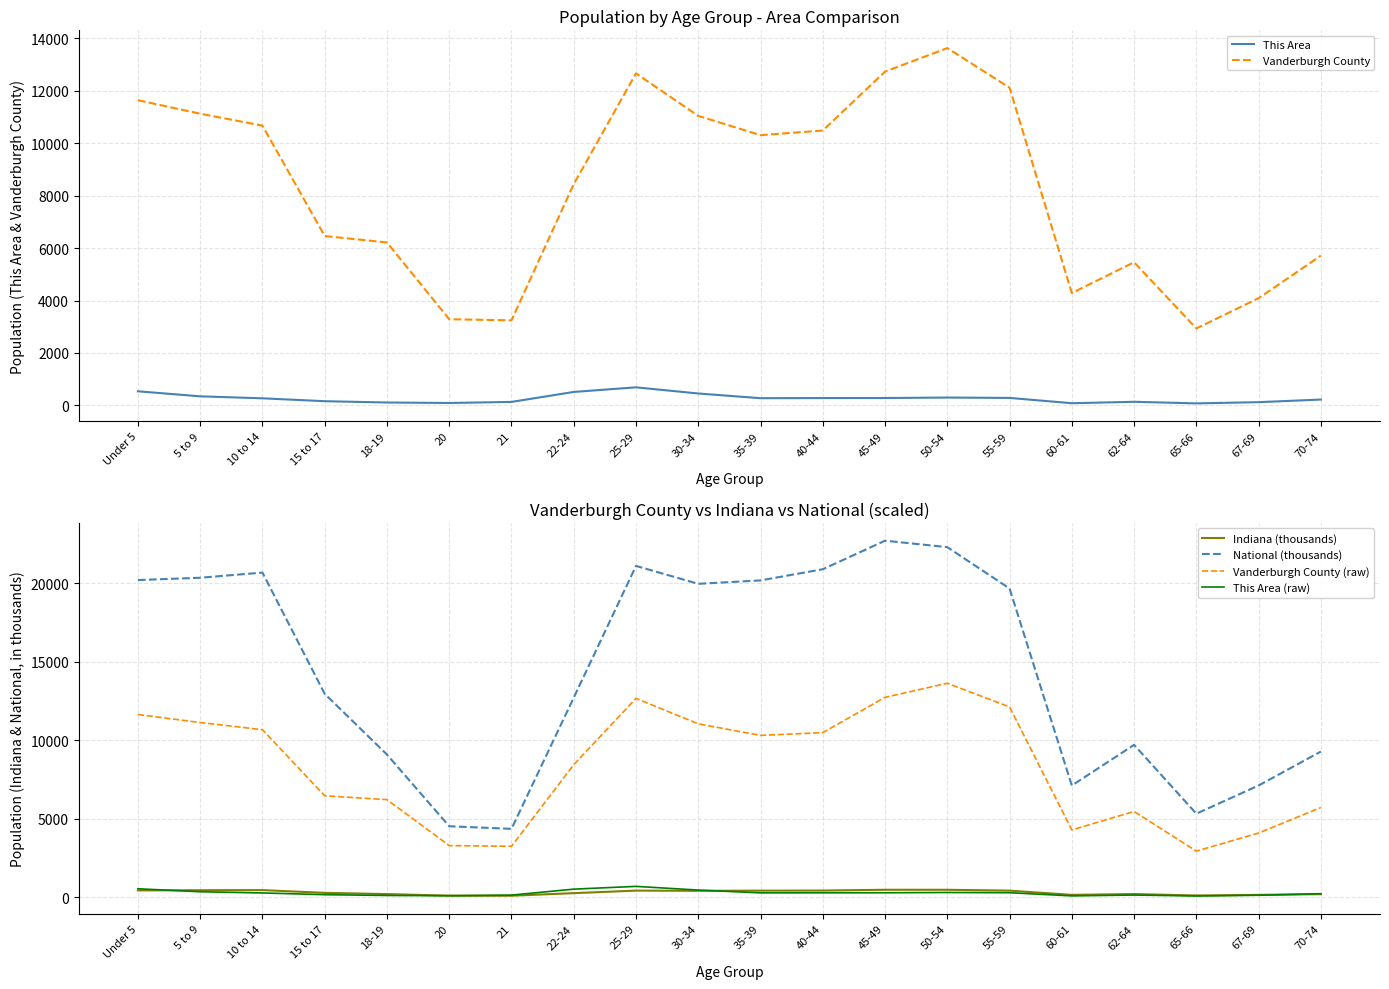

True or false: National (thousands) and Vanderburgh County (raw) cross at least once.

False